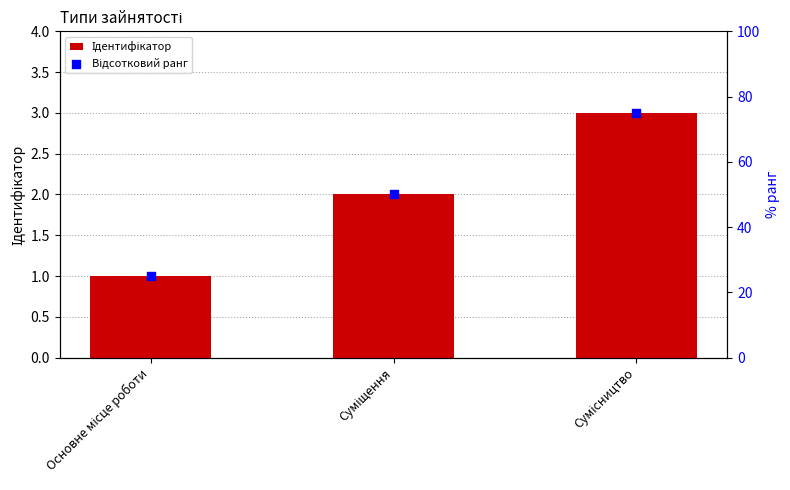

At how many categories does at least one series exceed 18?

3